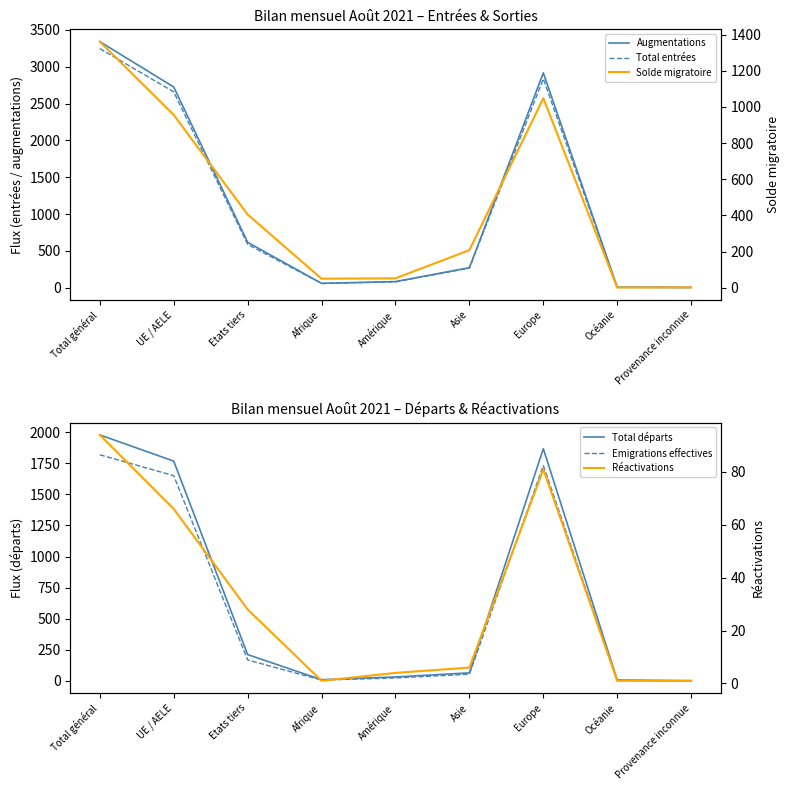

What is the difference between the maximum and minimum values in the Augmentations series?

3337